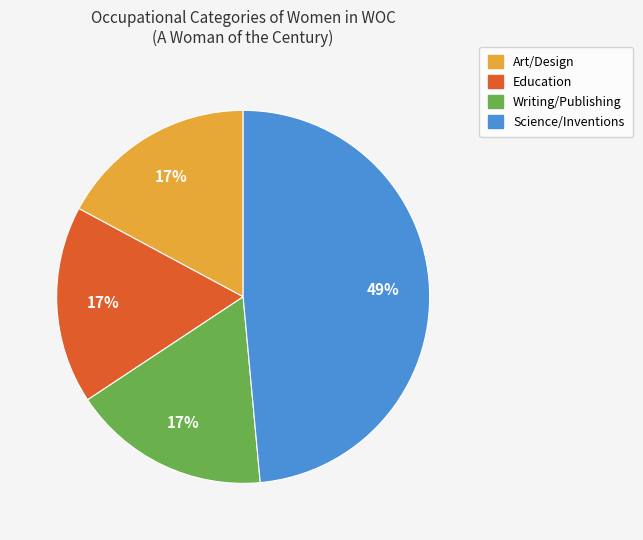

Combined, do Education and Art/Design account for over 50%?

No